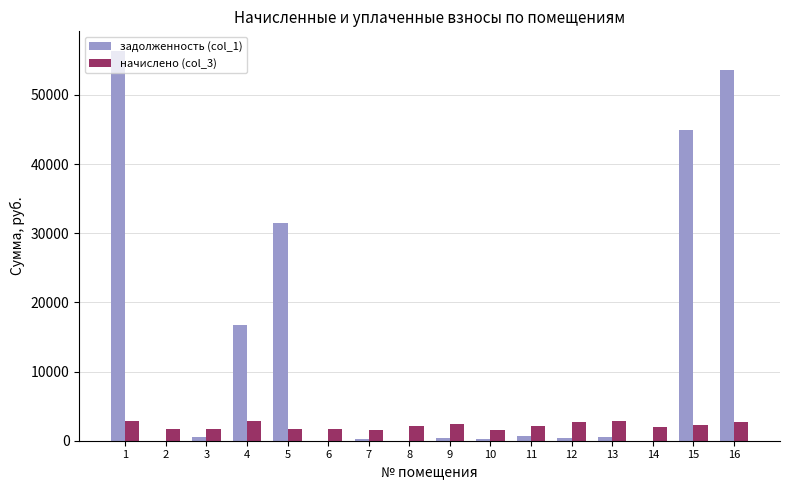

What is the maximum value for задолженность (col_1)?

56366.0